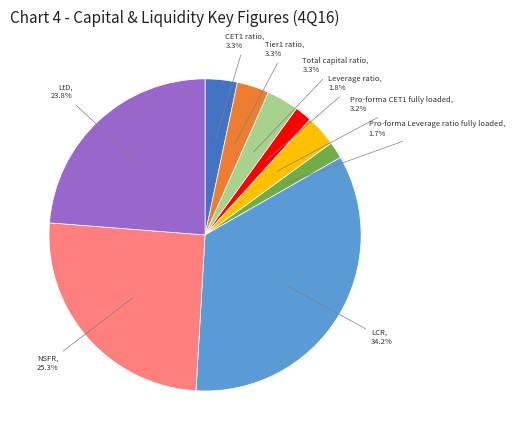

Count the number of slices in the pie.

9